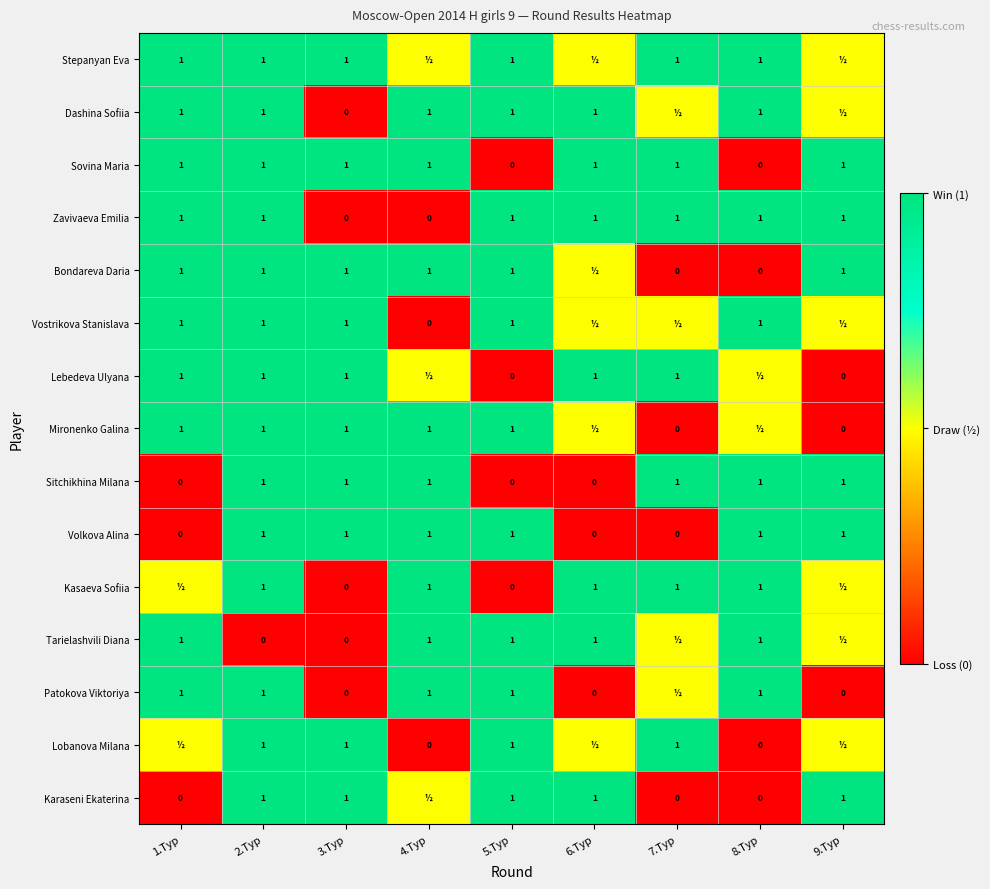

What is the sum of the Zavivaeva Emilia values at 3.Тур and 7.Тур?

1.0